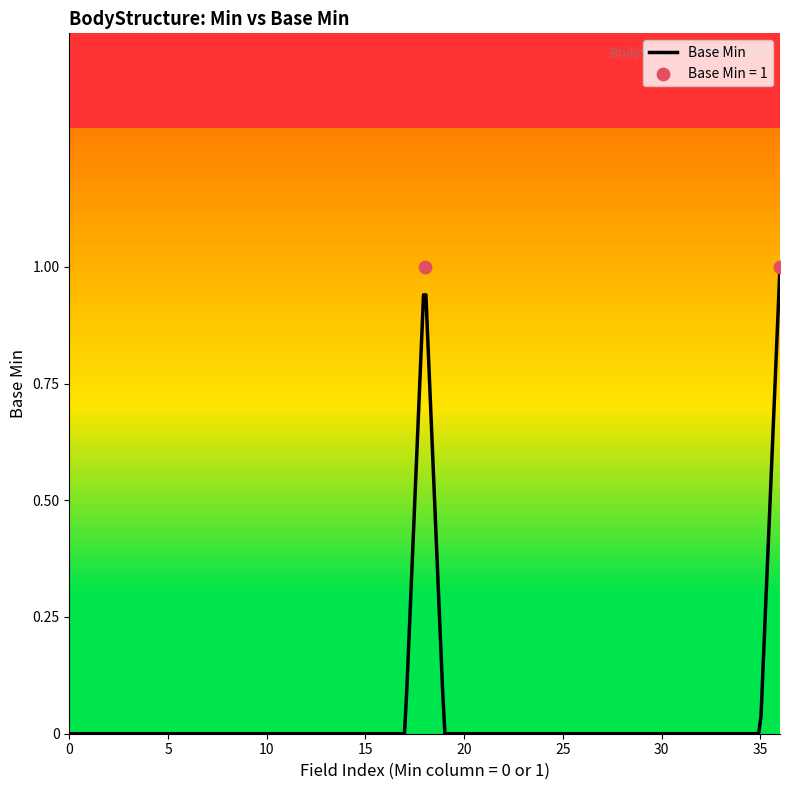

Which has a higher value, 1 or 0?

1